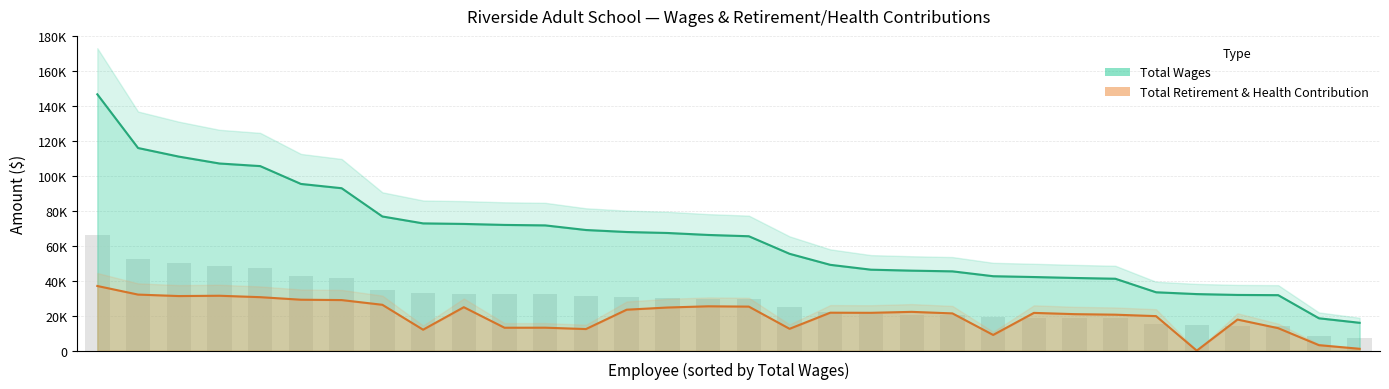

What is the label of the 22nd bar from the right?

10